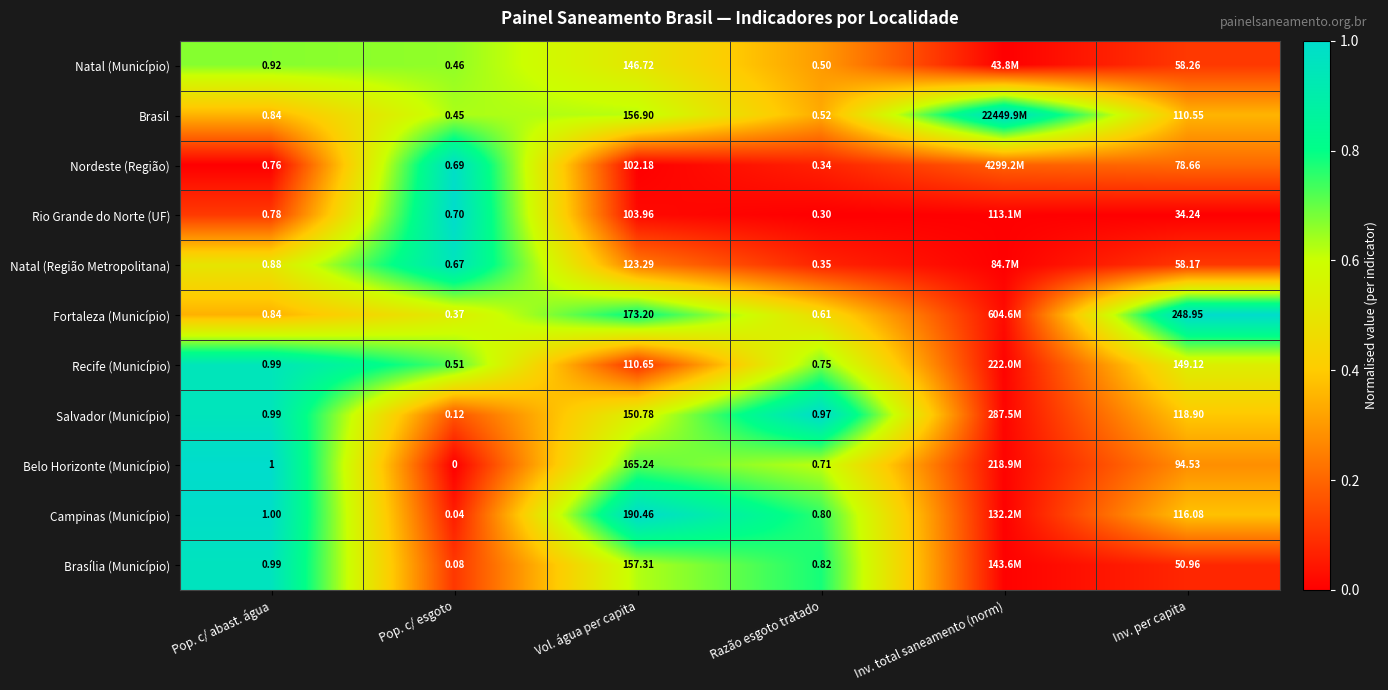

Which has a higher value, Vol. água per capita or Inv. per capita?

Vol. água per capita